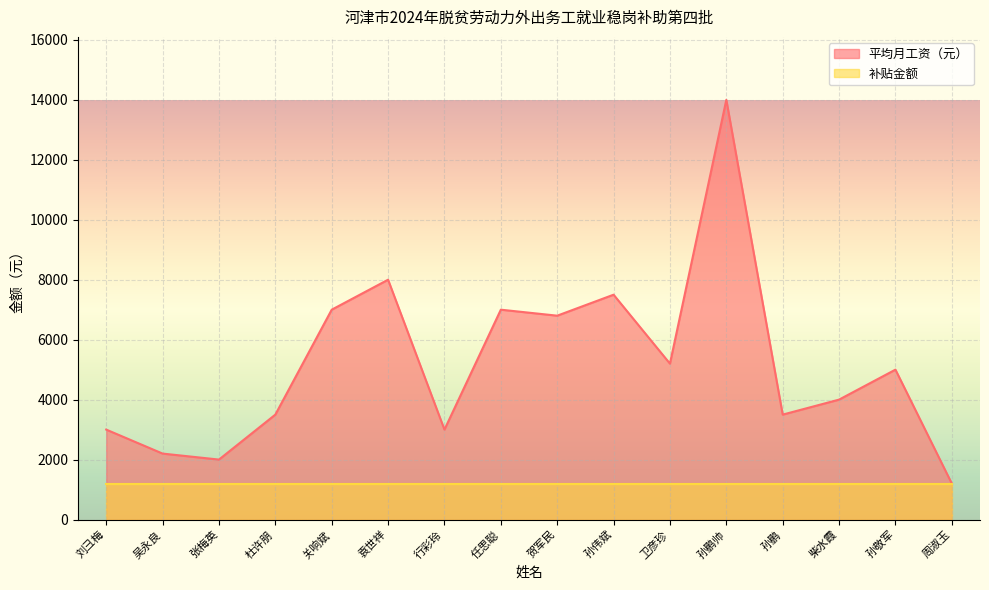

Count the number of categories in the chart.

16